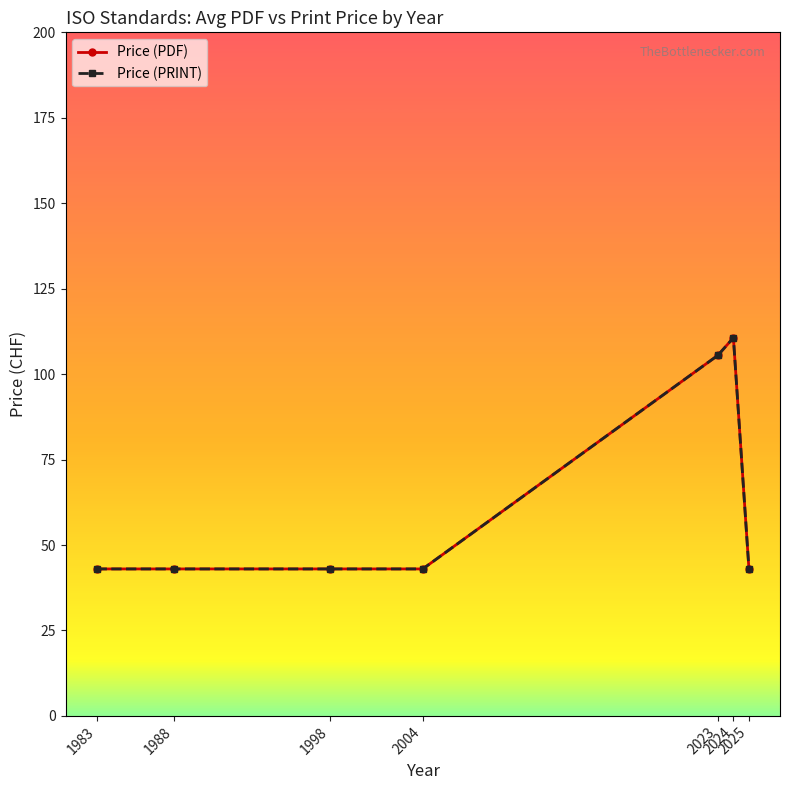

What is the lowest value of the Price (PDF) series?

43.0